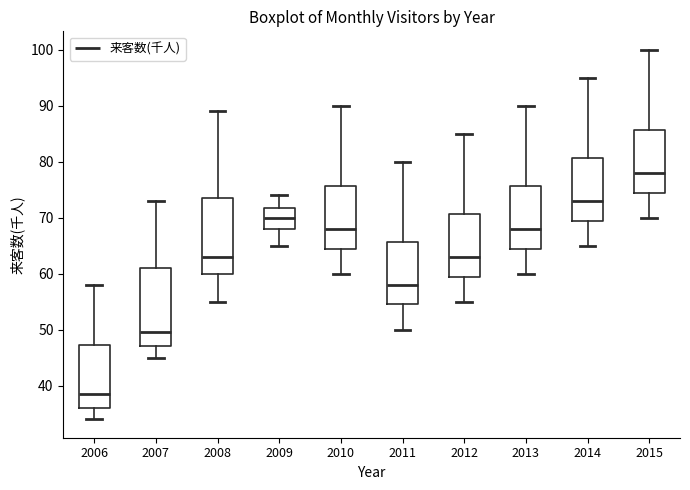

Which box's median line is the lowest?

2006